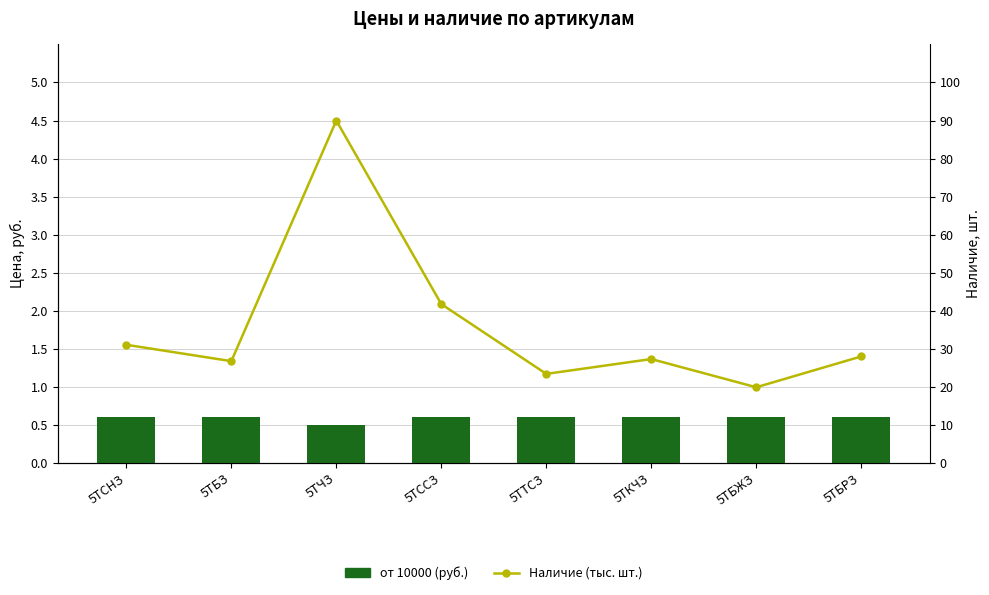

Reading right to left, extract all data points from this chart.

от 10000 (руб.): 5ТБРЗ=0.6	5ТБЖЗ=0.6	5ТКЧЗ=0.6	5ТТСЗ=0.6	5ТССЗ=0.6	5ТЧЗ=0.5	5ТБЗ=0.6	5ТСНЗ=0.6
Наличие (тыс. шт.): 5ТБРЗ=28.0	5ТБЖЗ=19.9	5ТКЧЗ=27.3	5ТТСЗ=23.4	5ТССЗ=41.8	5ТЧЗ=90.0	5ТБЗ=26.8	5ТСНЗ=31.1